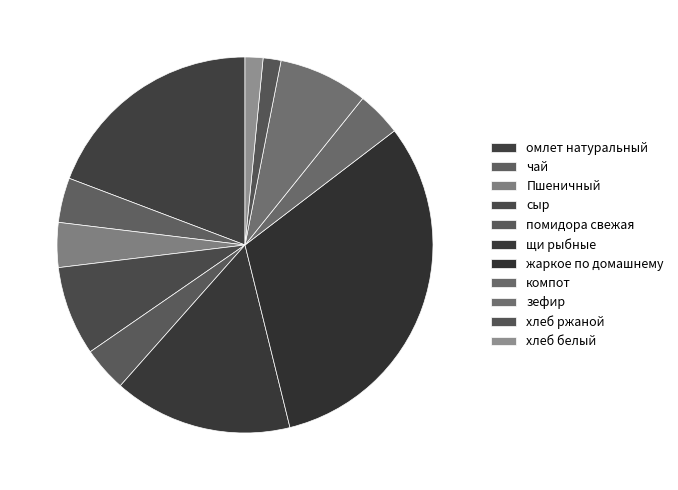

Is it true that помидора свежая is 4% of the pie?

True